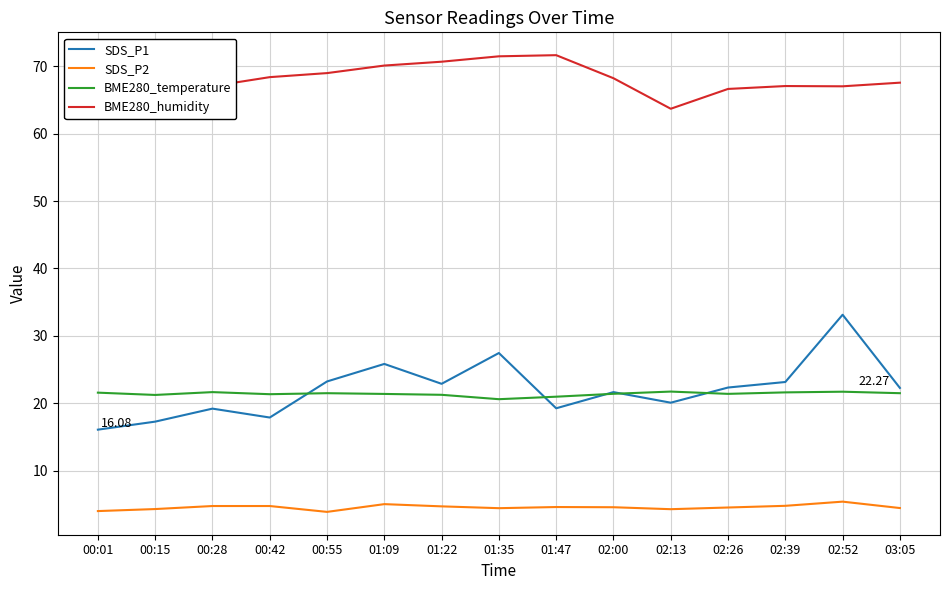

Between 00:28 and 02:00, which series saw the biggest shift?

SDS_P1